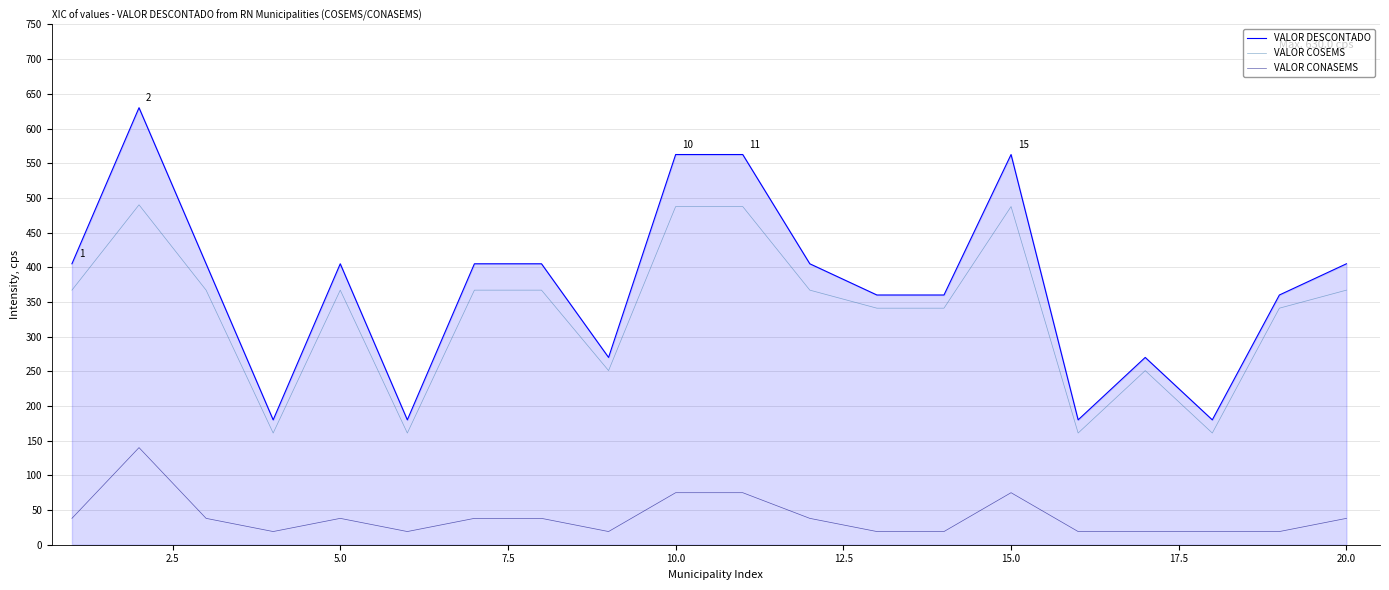

Which series has the widest spread of values?

VALOR DESCONTADO